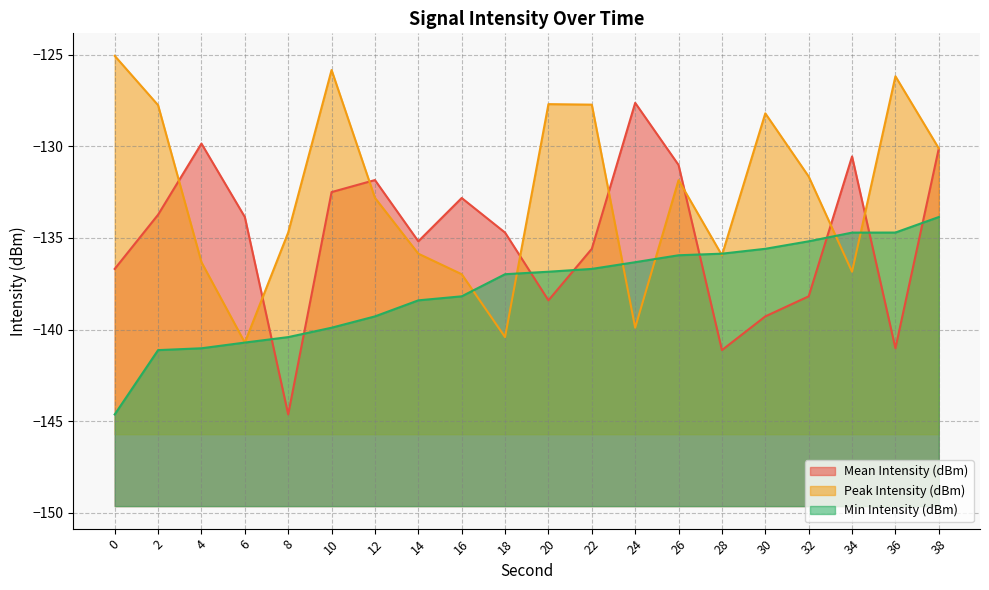

Rank the categories by Peak Intensity (dBm) value from highest to lowest.

0, 10, 36, 20, 22, 2, 30, 38, 32, 26, 12, 8, 14, 28, 4, 34, 16, 24, 18, 6